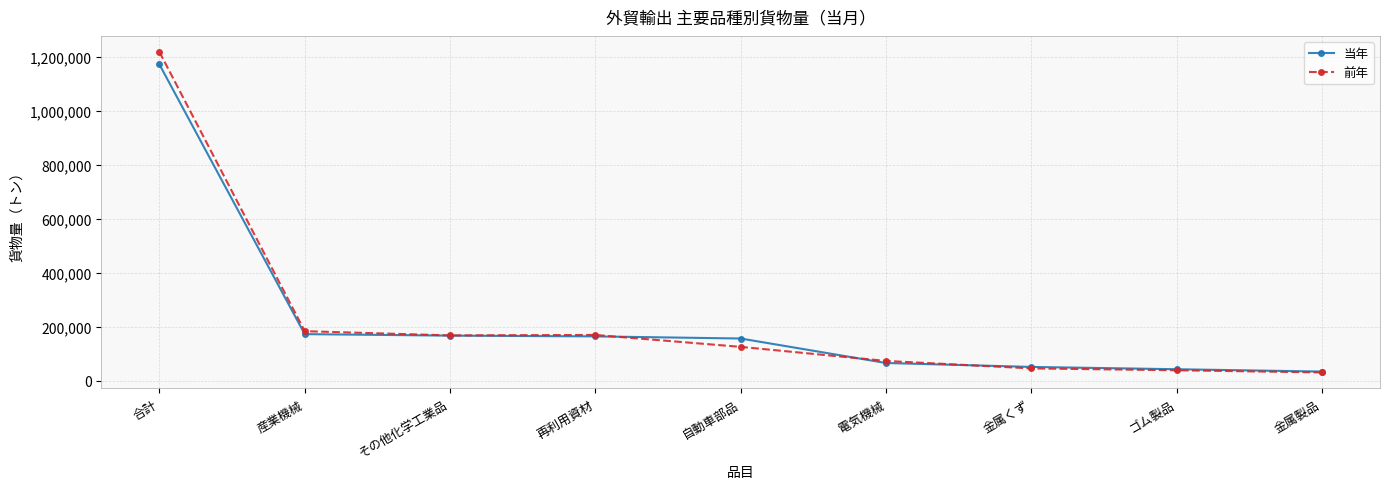

What is the sum of the 当年 values at 自動車部品 and 金属製品?

190388